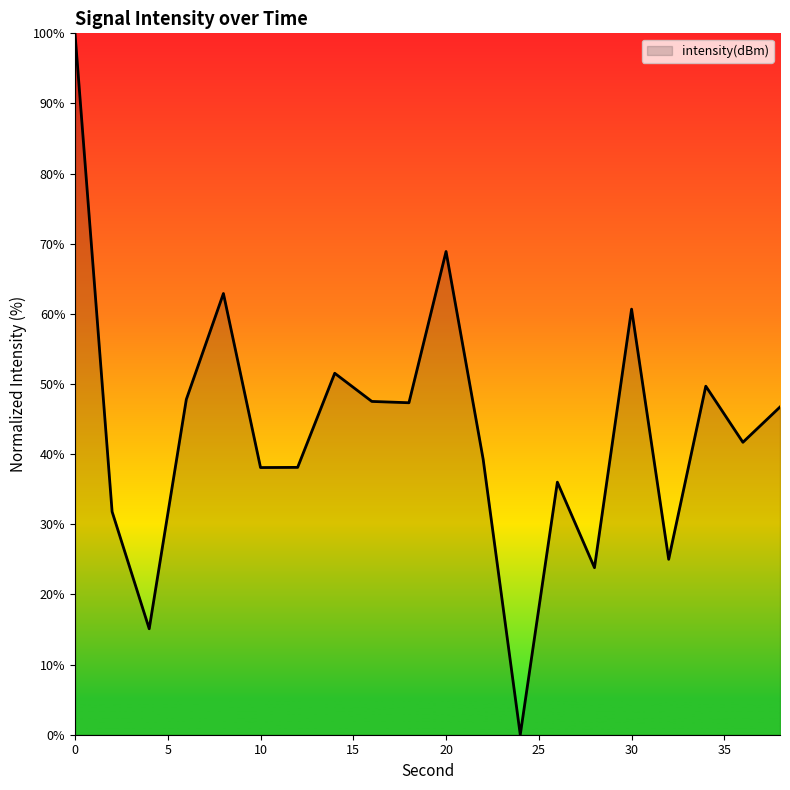

What is the sum of all values?

872.0